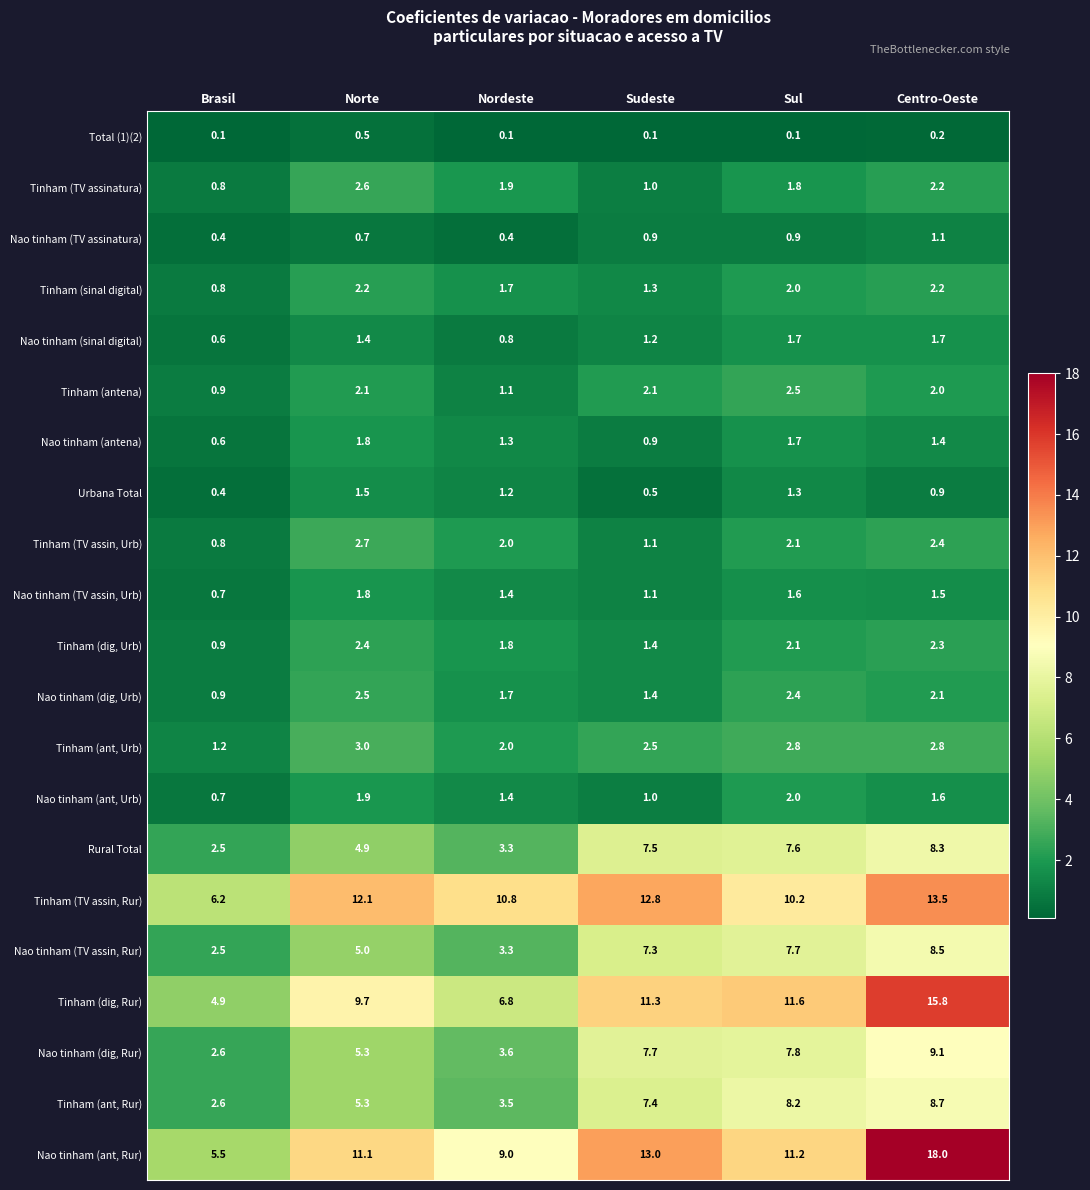

Which category has the highest value across all series?

Centro-Oeste